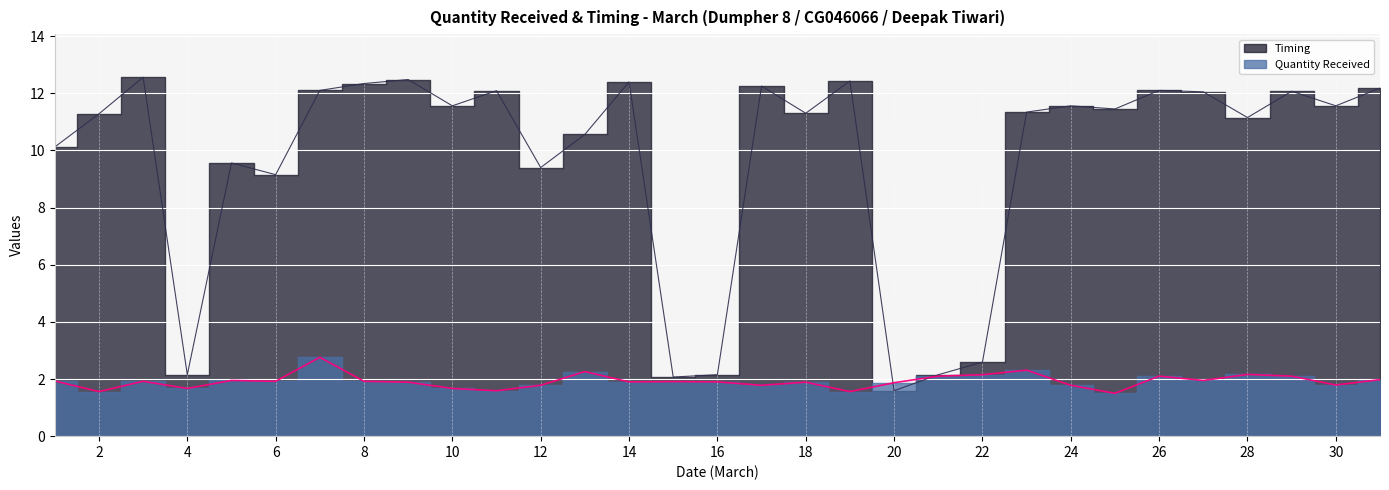

What is the approximate value of Timing at 26?

12.1